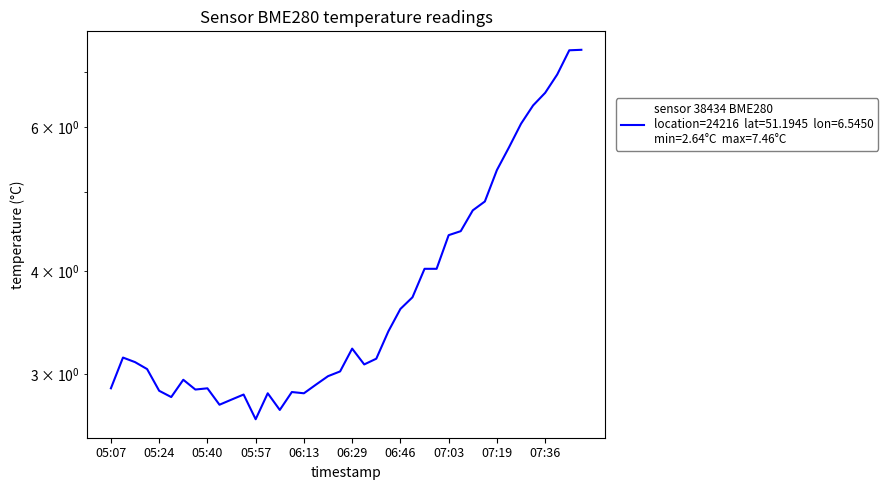

Reading left to right, extract all data points from this chart.

2.9	3.1	3.1	3.0	2.9	2.8	3.0	2.9	2.9	2.8	2.8	2.8	2.6	2.8	2.7	2.9	2.8	2.9	3.0	3.0	3.2	3.1	3.1	3.4	3.6	3.7	4.0	4.0	4.4	4.5	4.8	4.9	5.3	5.7	6.1	6.4	6.6	7.0	7.5	7.5